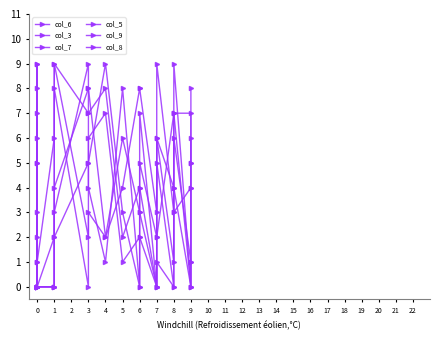

Which series has the largest total across all categories?

col_6